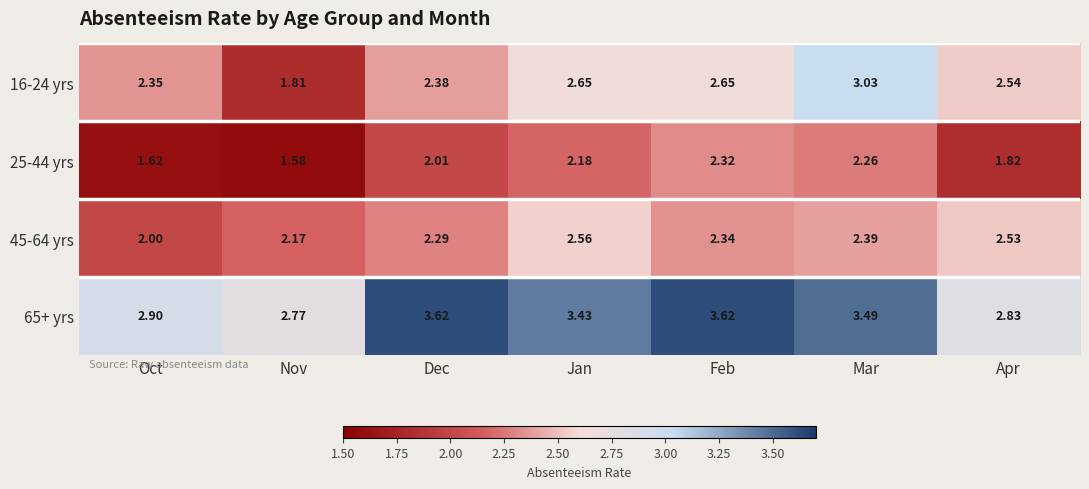

At which category is the sum across all series the highest?

Mar